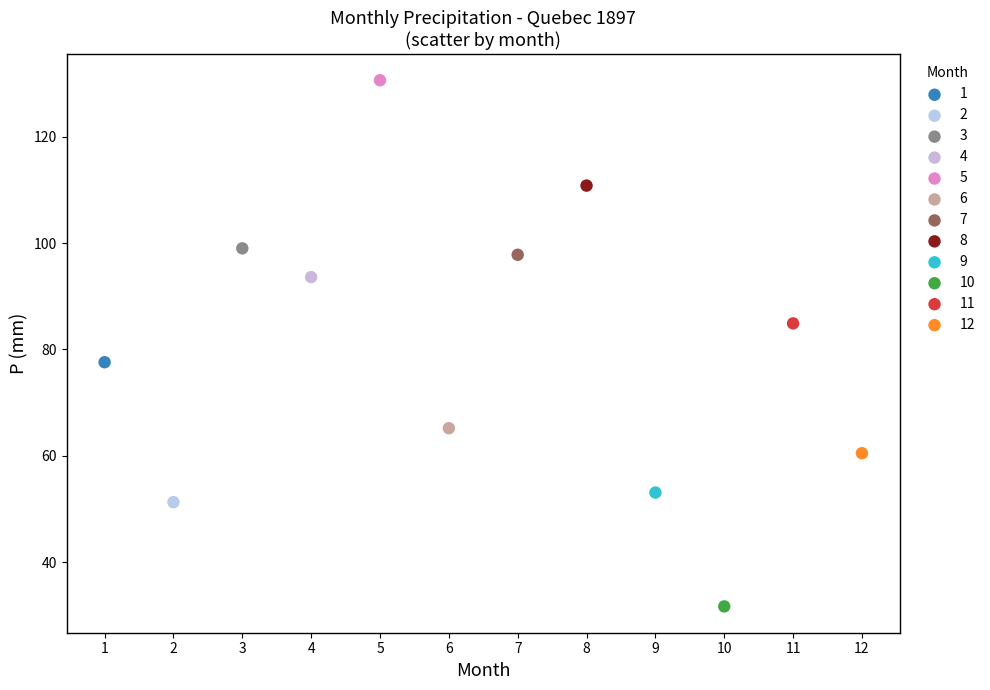

Which series reaches the minimum Y coordinate?

10